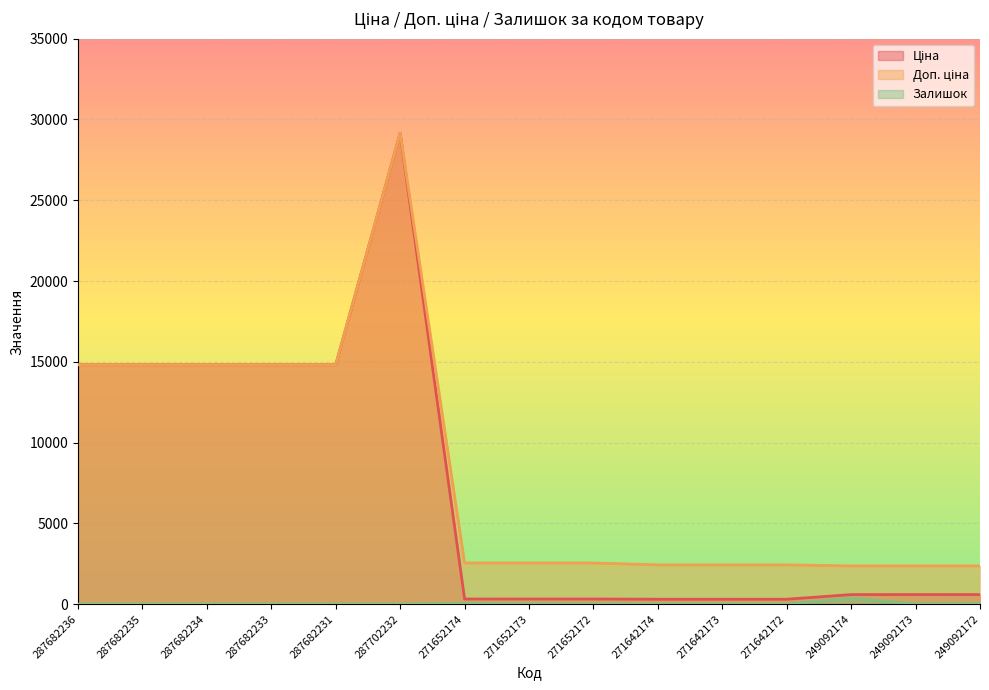

How many lines are shown in the chart?

3